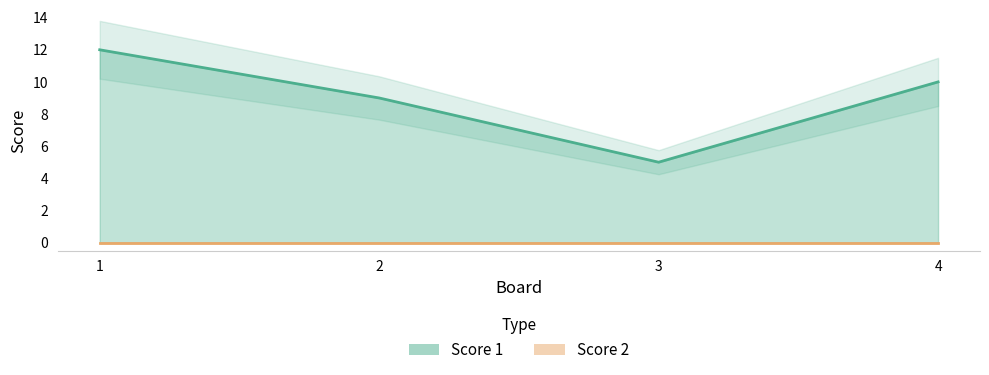

What is the difference between the maximum and minimum values?

7